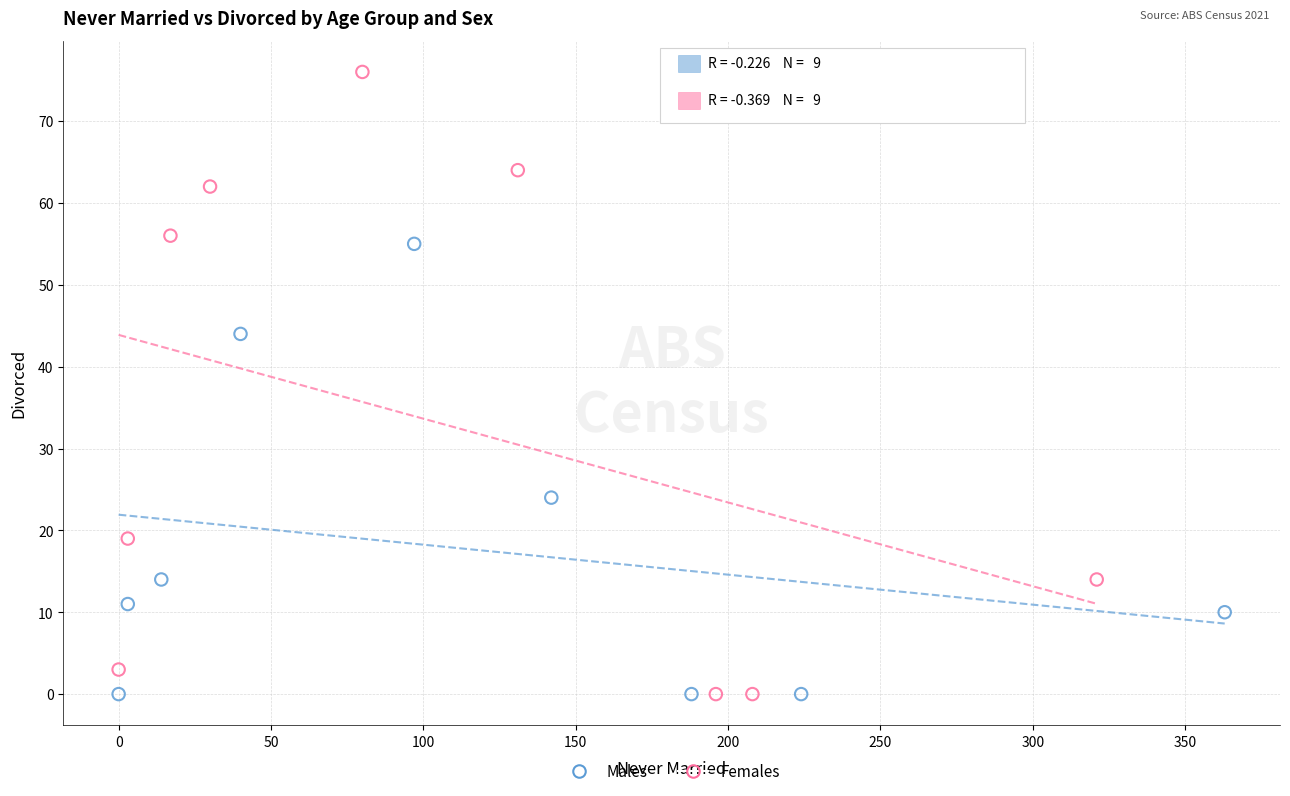

Which series contains the highest Y value?

Females